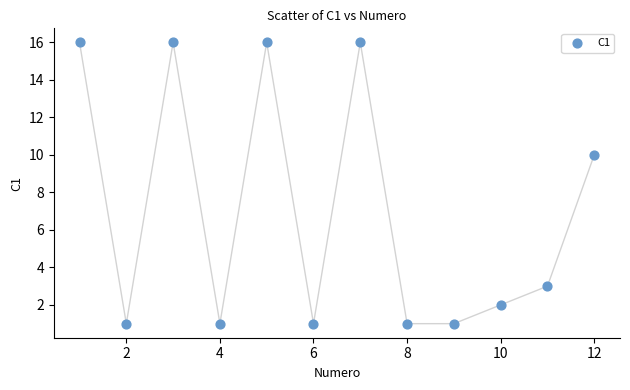

What is the range of X values (max minus min)?

11